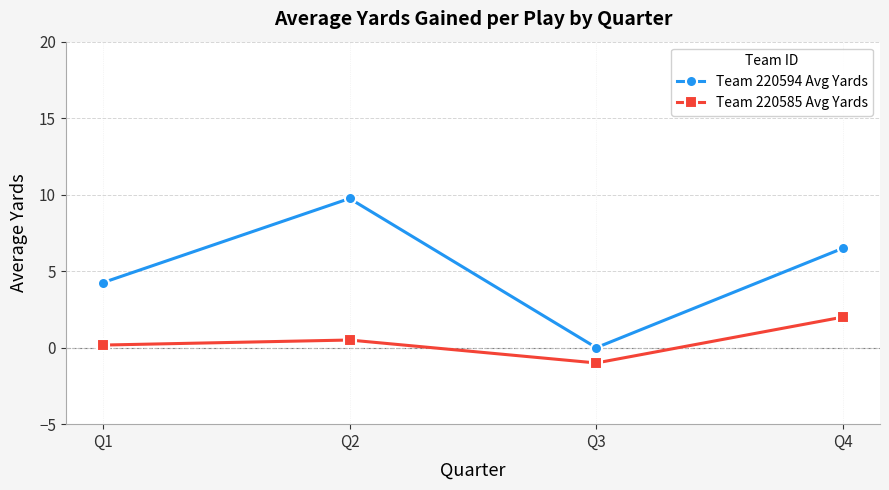

How many data points does each series have?

4